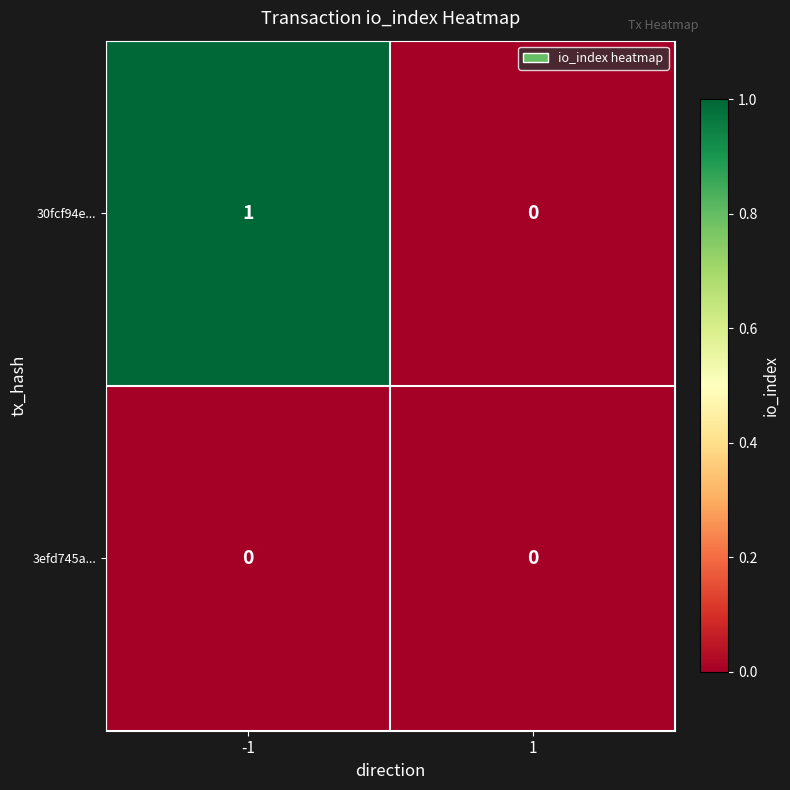

The 30fcf94e... series shows 1 at -1. True or false?

True